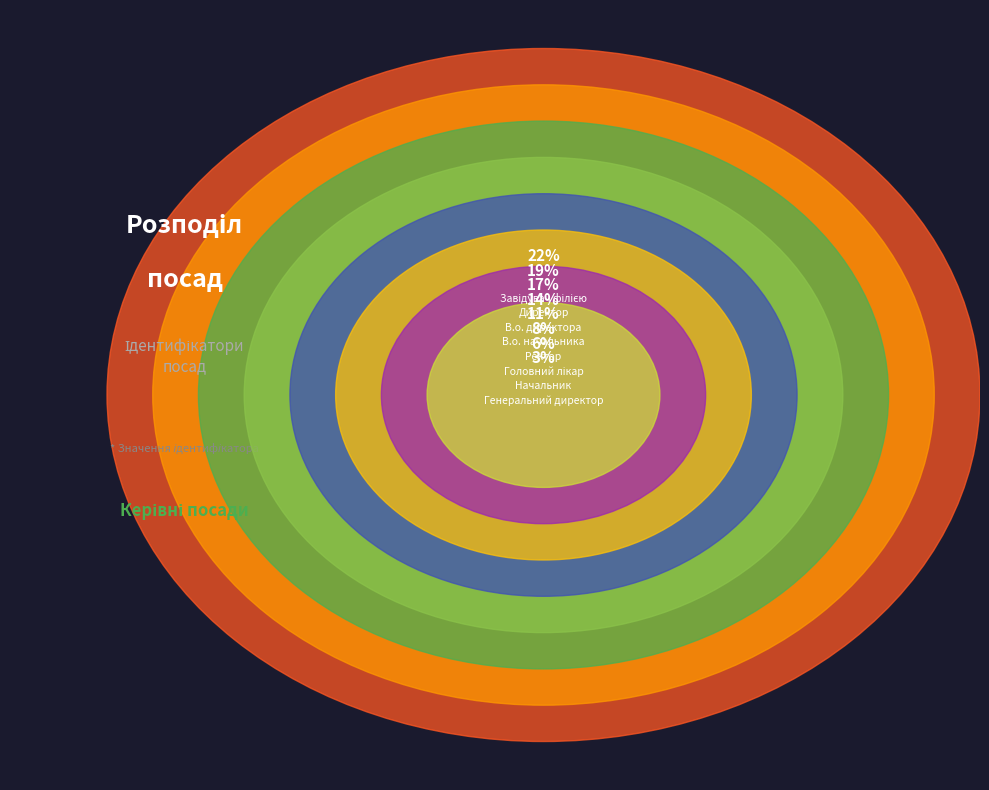

What percentage is NOT represented by Завідувач філією?

77.8%